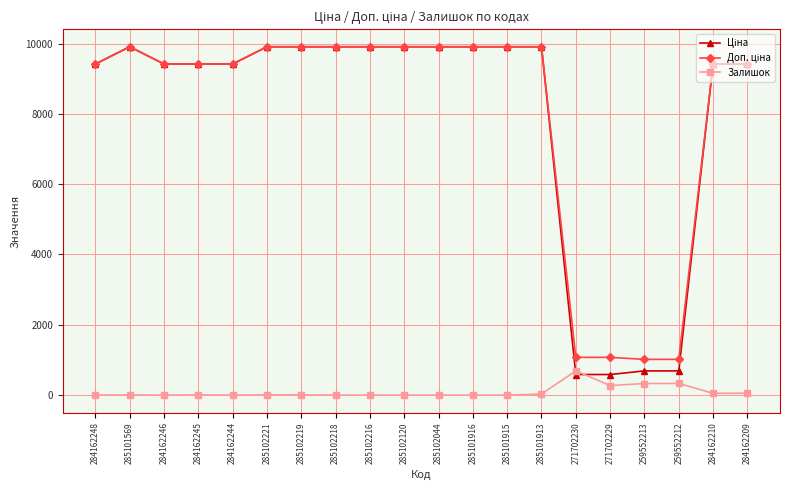

True or false: Залишок has a value of 0.0 at 285101916.

True